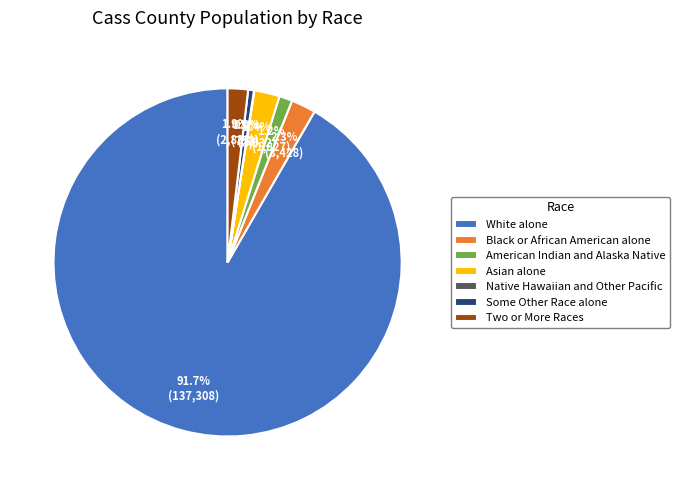

Is there any slice that represents more than half of the pie?

Yes